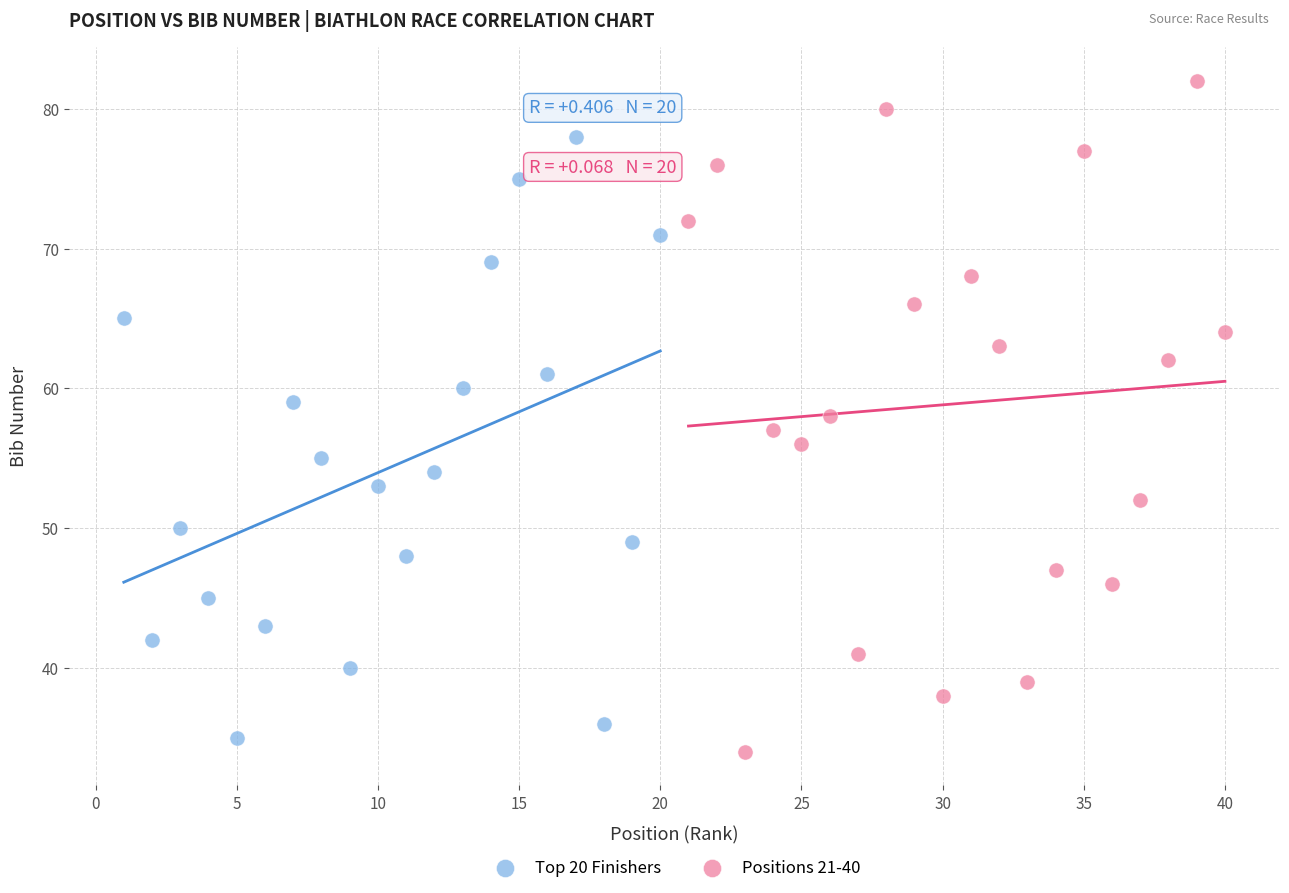

What are all the series names shown in the legend?

Top 20 Finishers, Positions 21-40